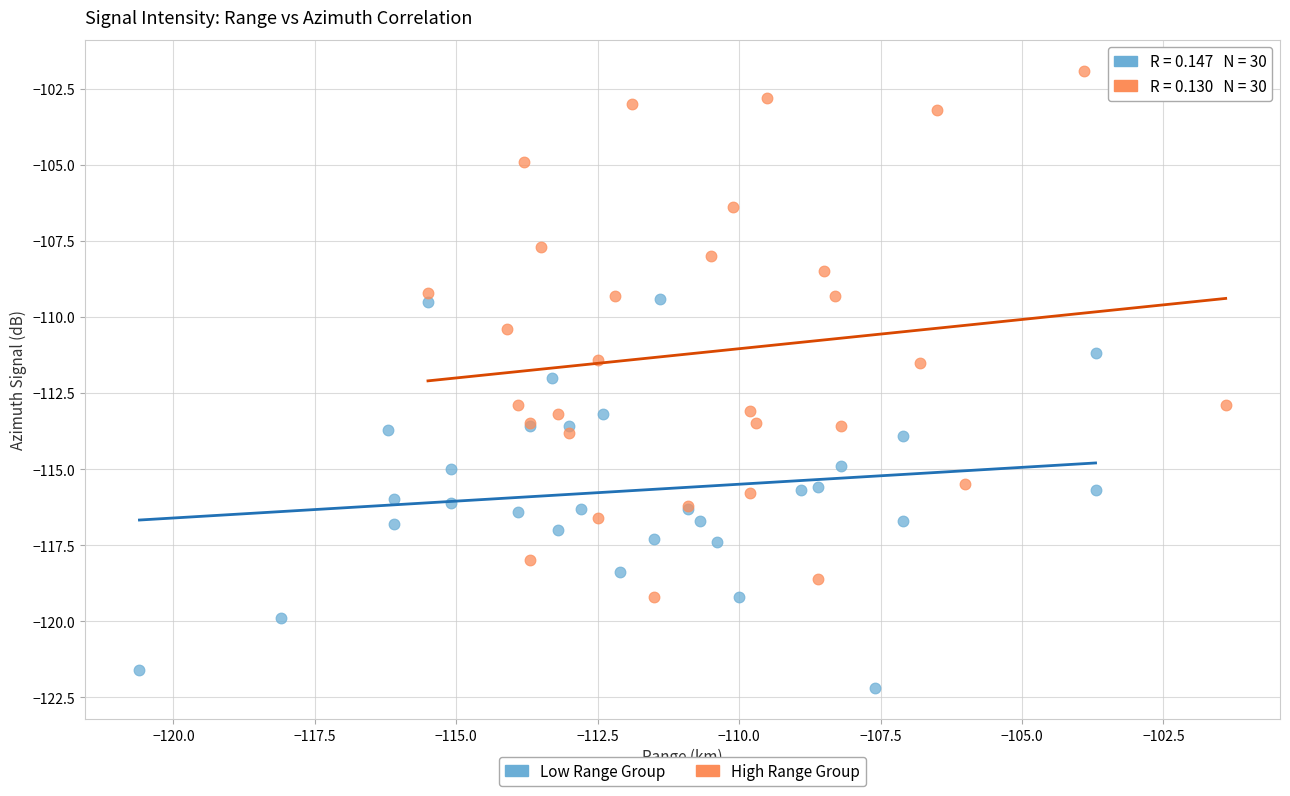

Which series contains the highest Y value?

High Range Group